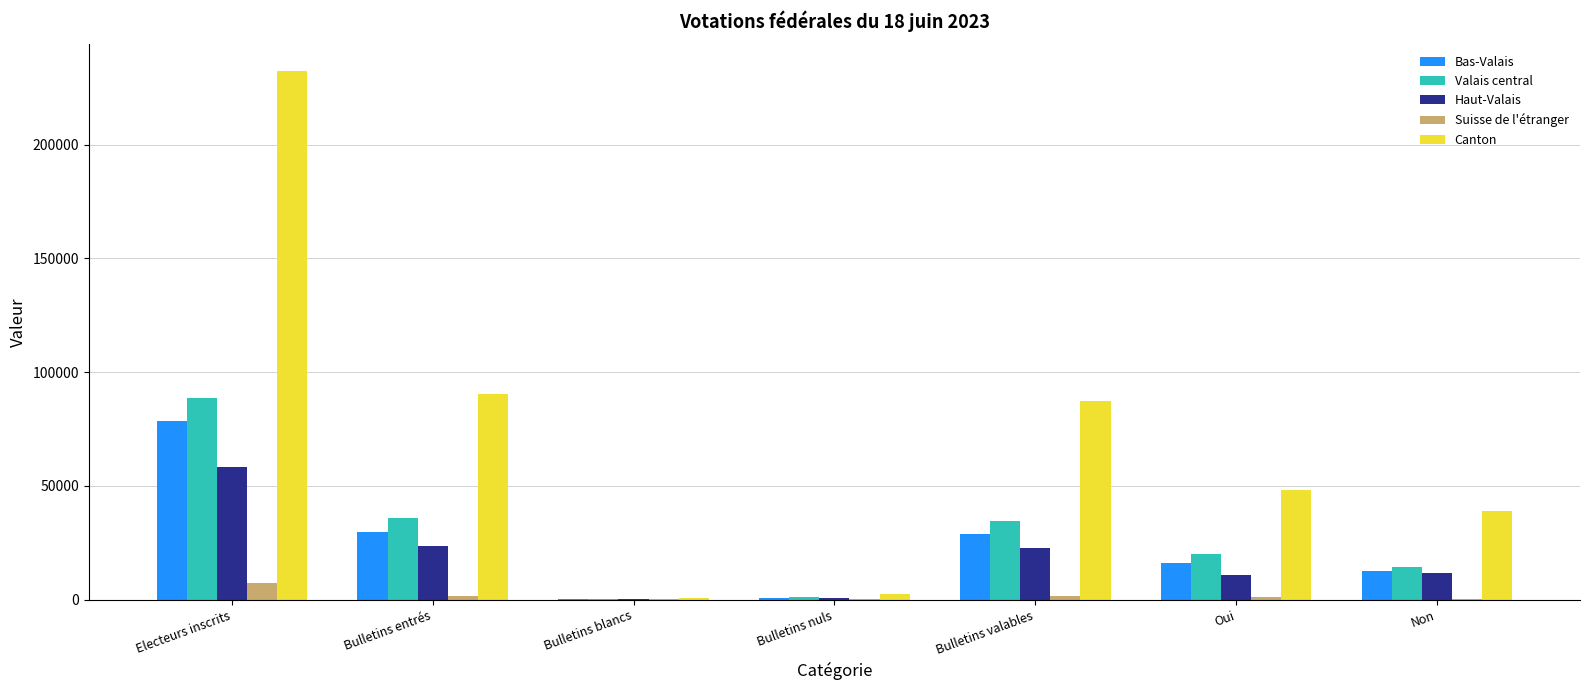

What is the total value across all series at Bulletins nuls?

4996